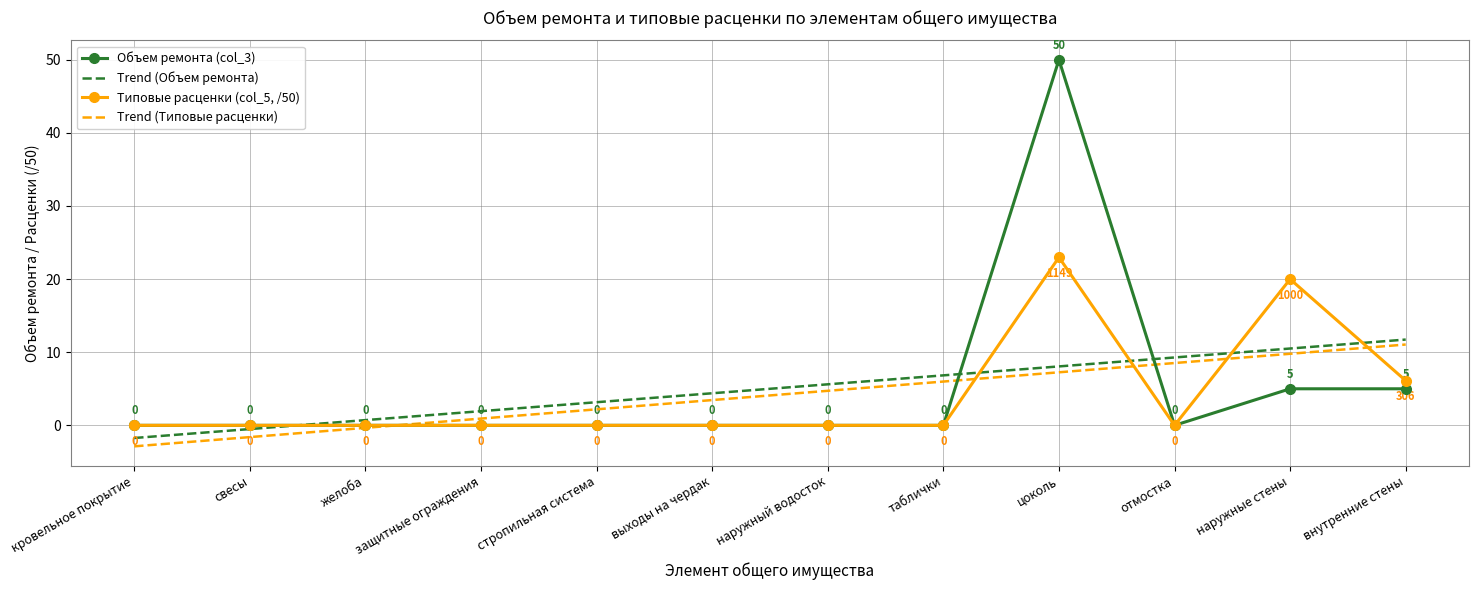

What is the sum of all Типовые расценки (col_5, /50) values?

49.1